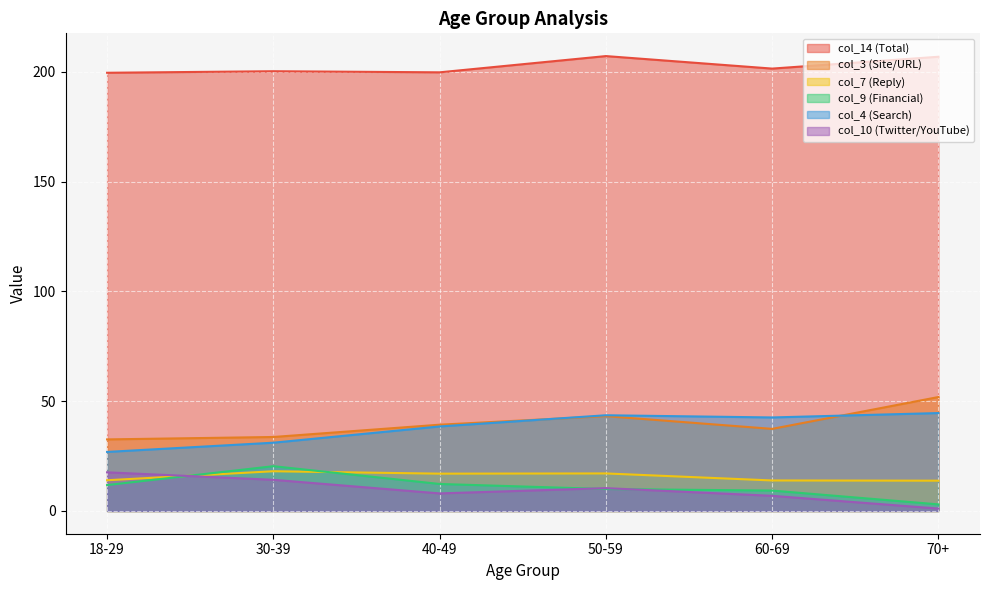

True or false: col_3 (Site/URL) and col_10 (Twitter/YouTube) cross at least once.

False